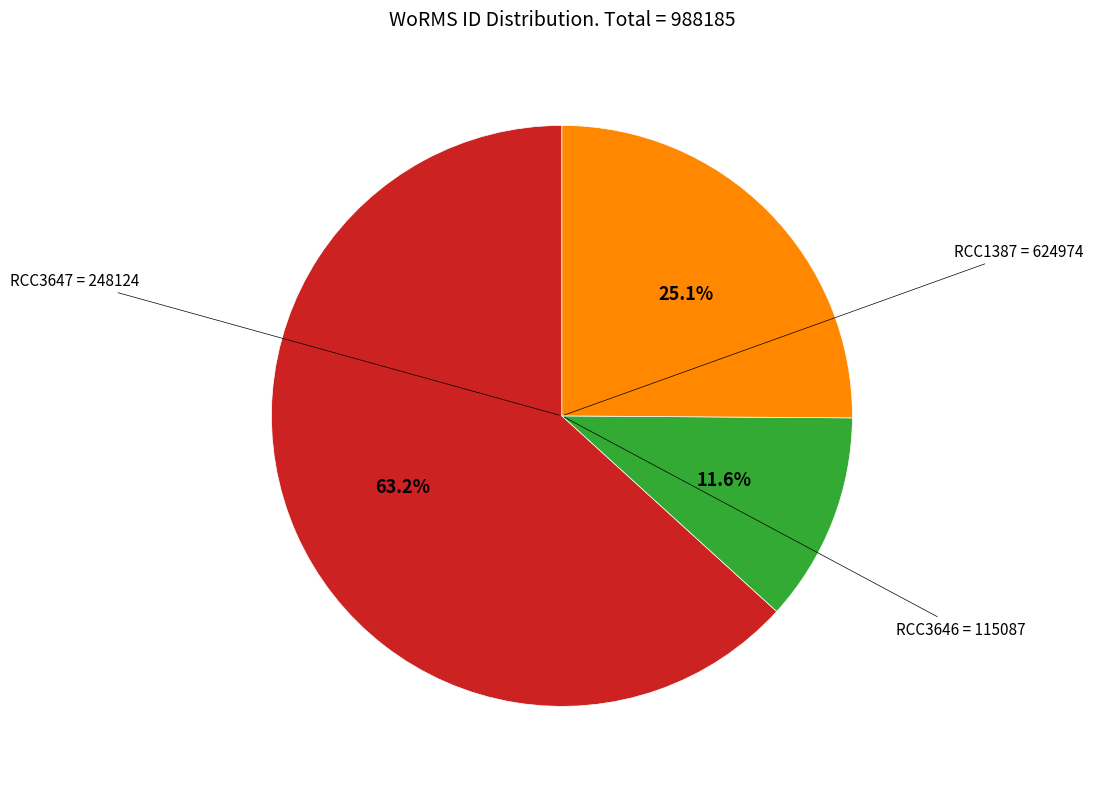

Approximately how many times larger is the value at RCC3646 compared to RCC1387?

0.2